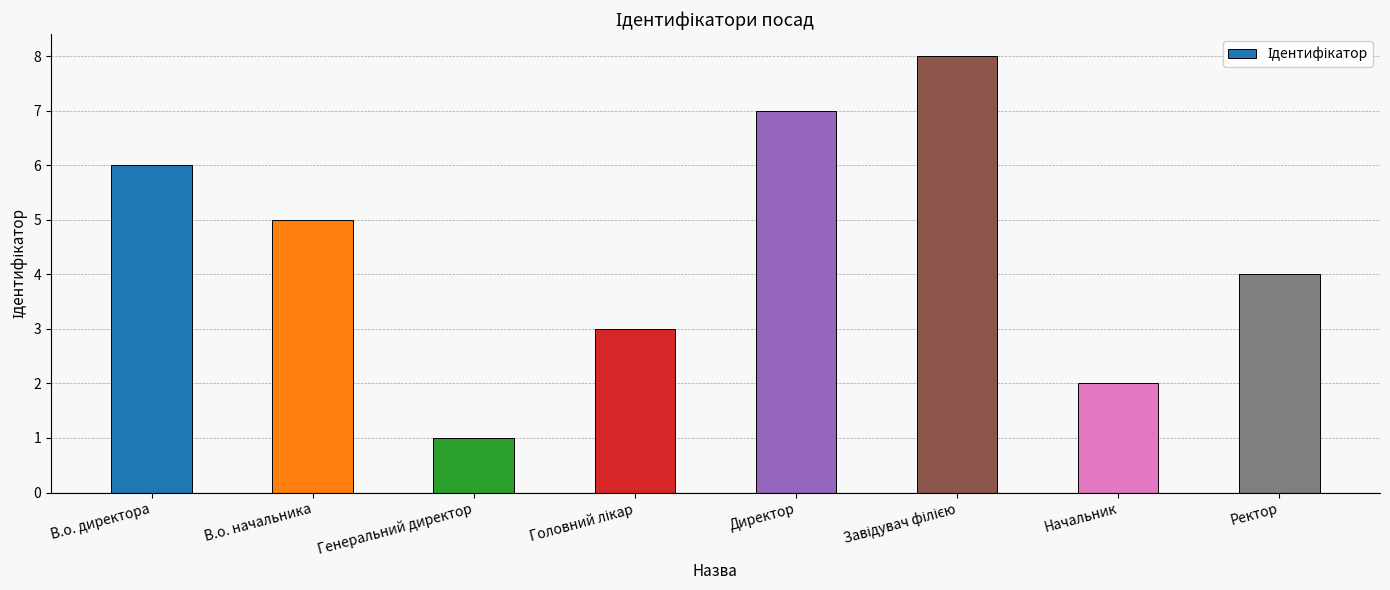

What is the label of the 6th bar from the right?

Генеральний директор